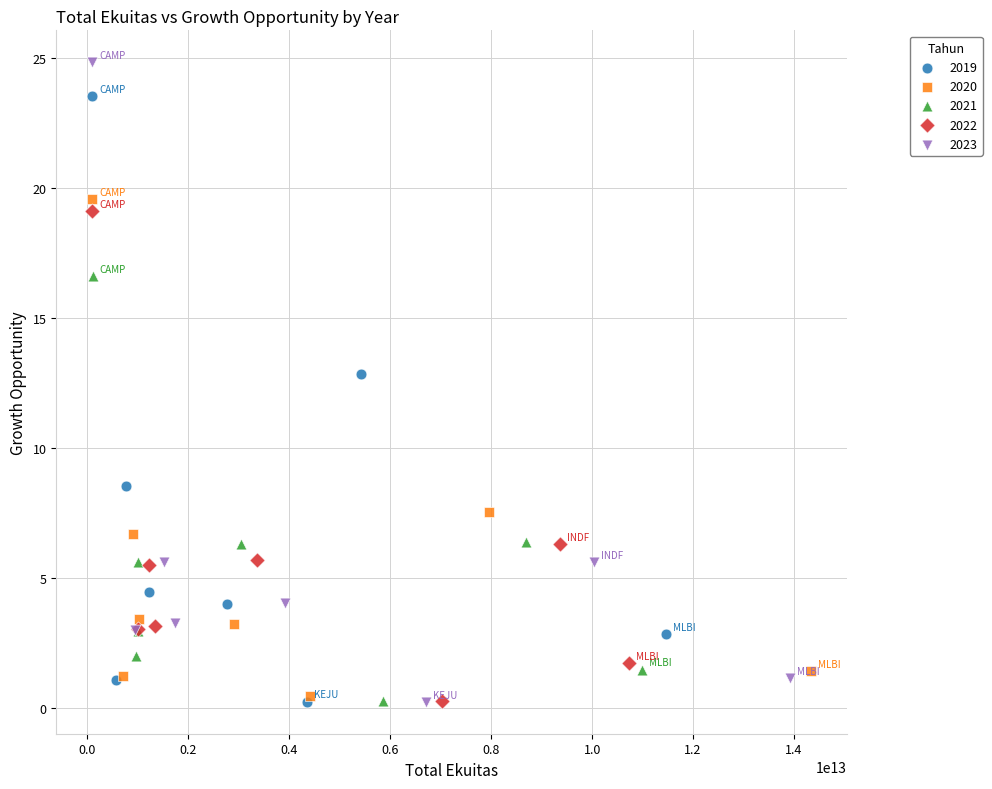

Which series contains the highest Y value?

2023